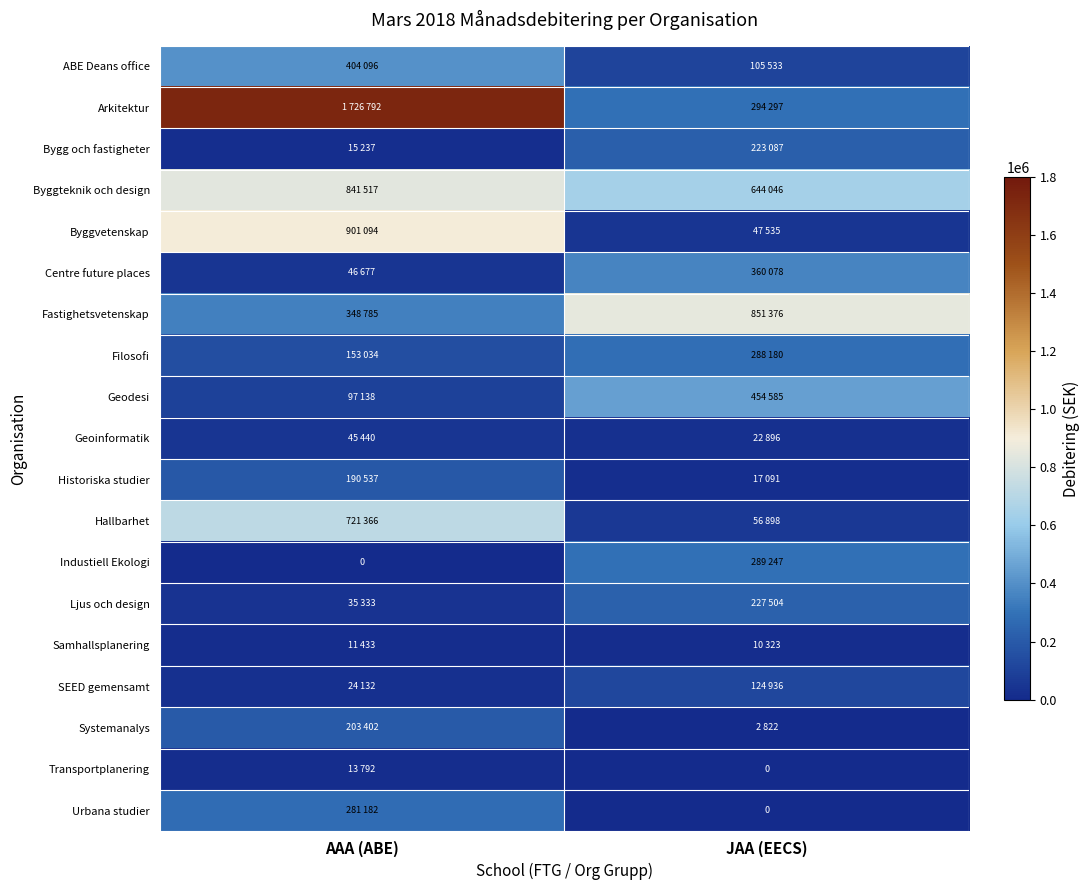

What is the difference between the highest and lowest values at JAA (EECS)?

851376